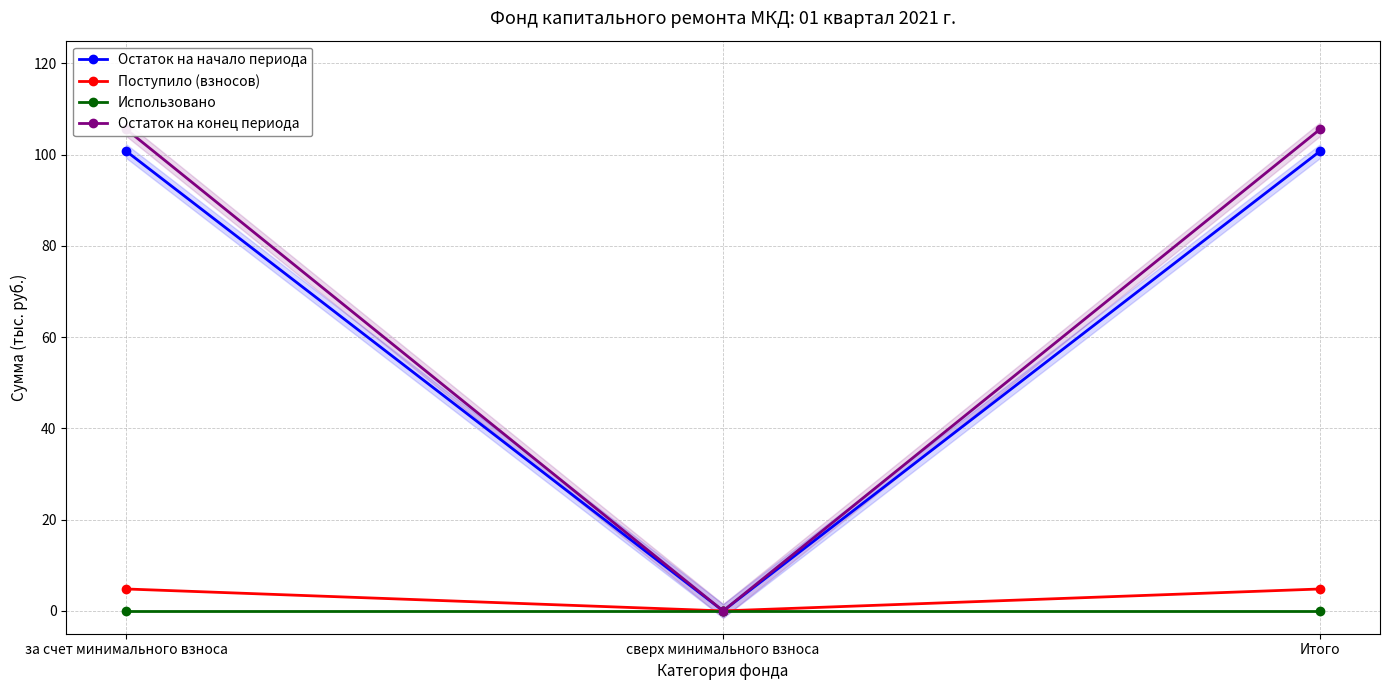

What position from the left is Итого?

3